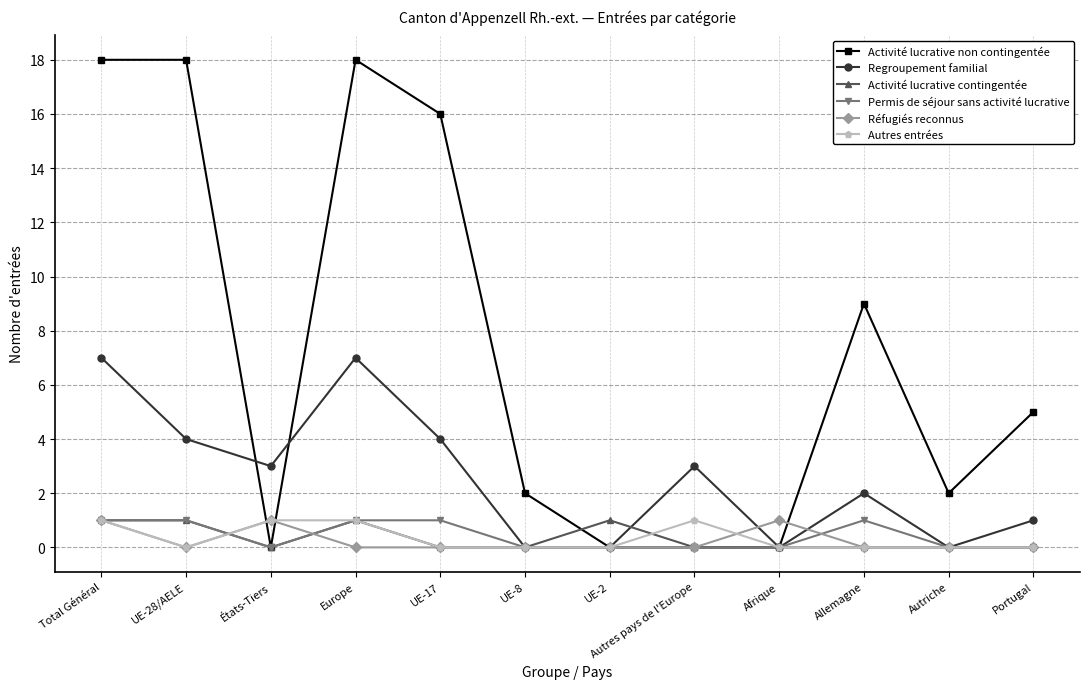

How many lines are shown in the chart?

6